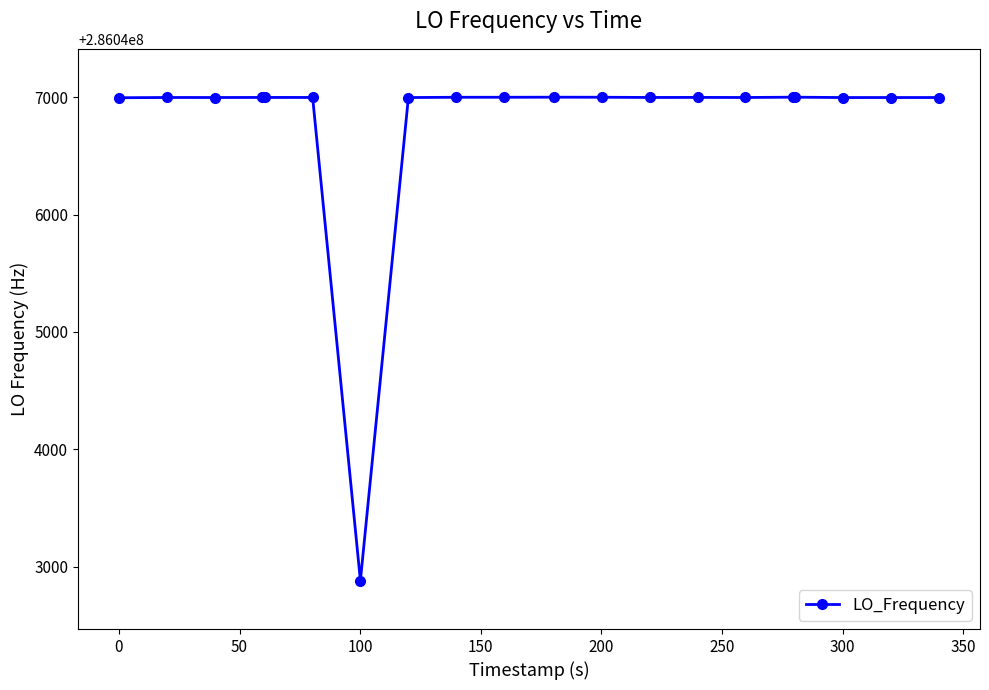

True or false: the data has more than 1 interior local peaks.

True